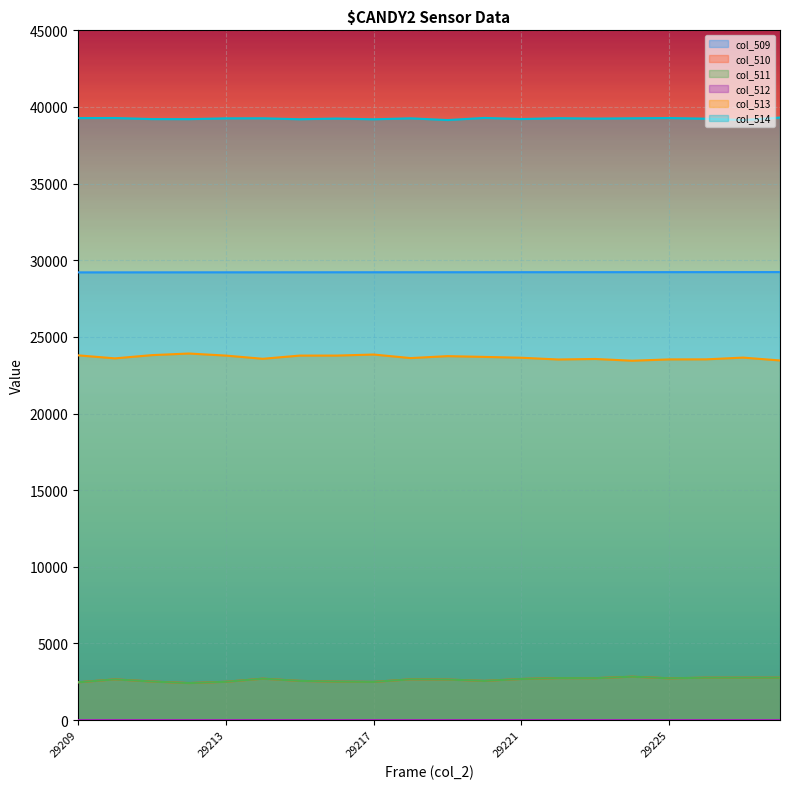

The col_510 series shows 1267 at 29210. True or false?

False